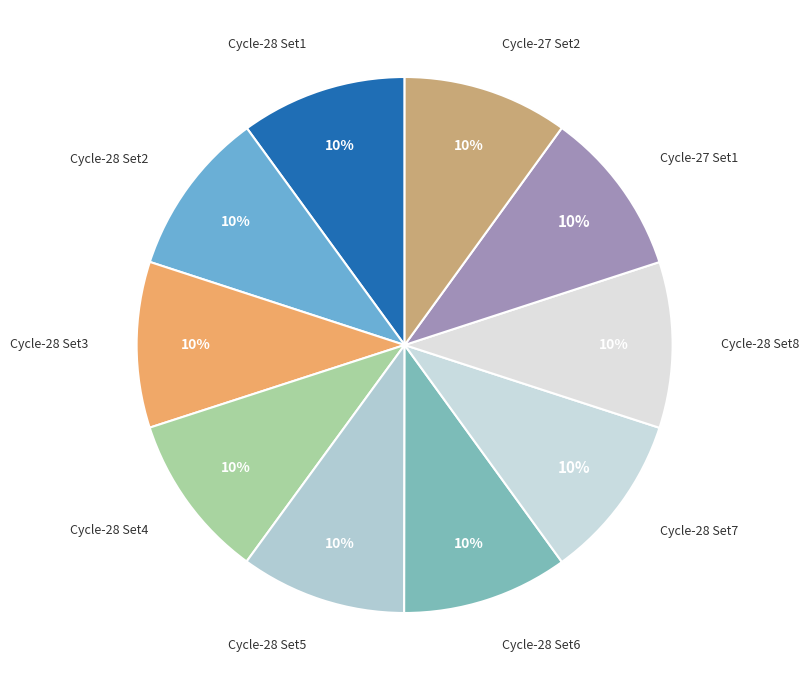

Approximately how many times larger is the value at Cycle-28 Set5 compared to Cycle-28 Set3?

1.0